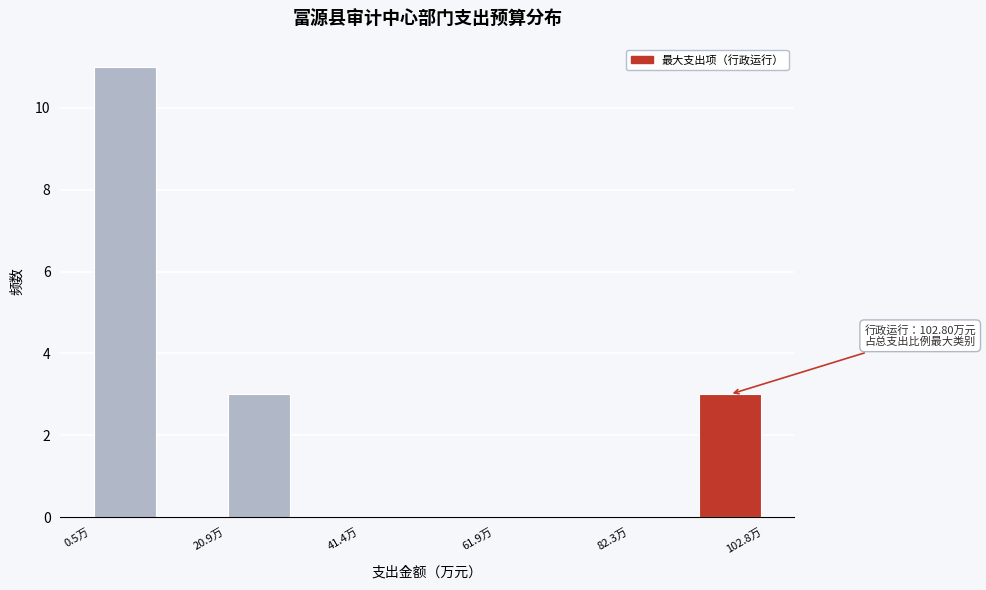

Read against the x-axis, roughly where is the centre of the tallest bar?

5